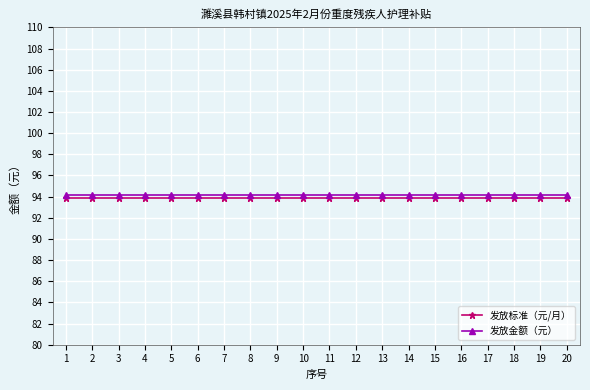

True or false: 发放金额（元） and 发放标准（元/月） intersect in this chart.

False